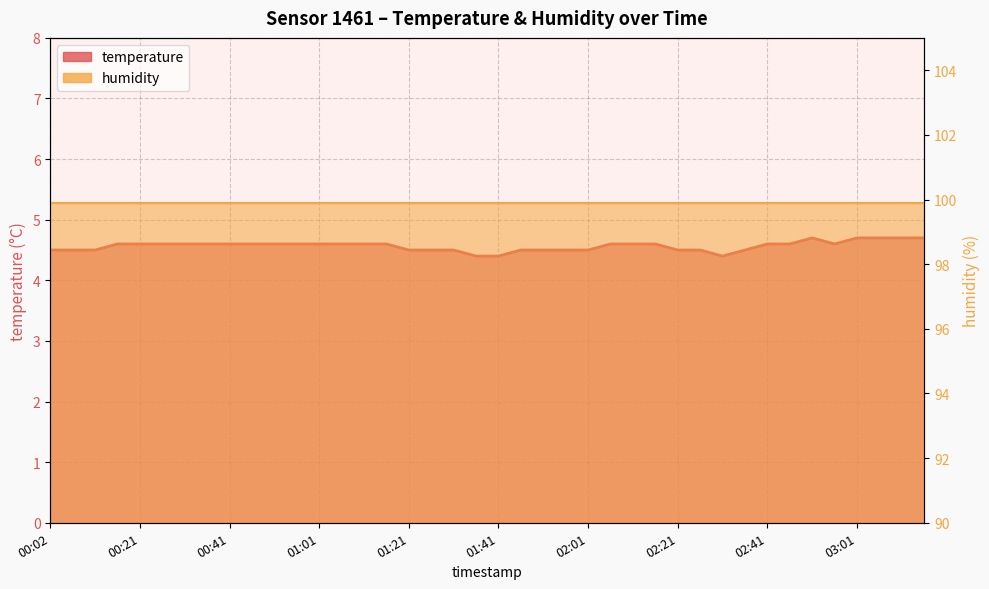

What is the maximum value shown in the chart?

4.7